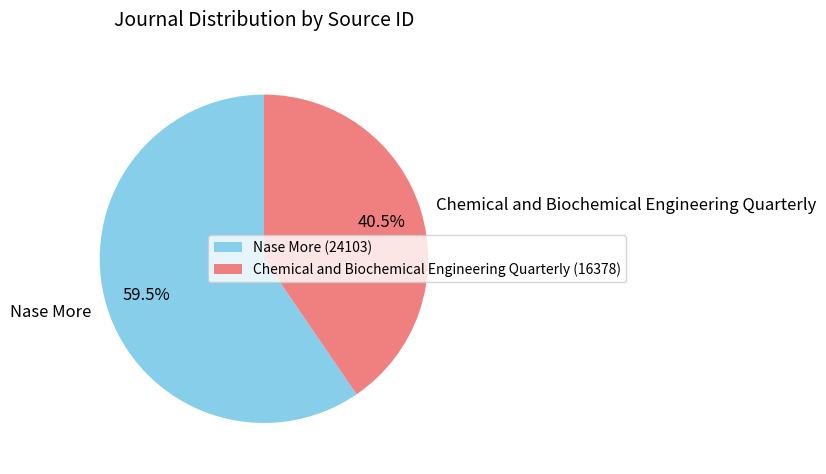

Which category has the smallest portion of the pie?

Chemical and Biochemical Engineering Quarterly